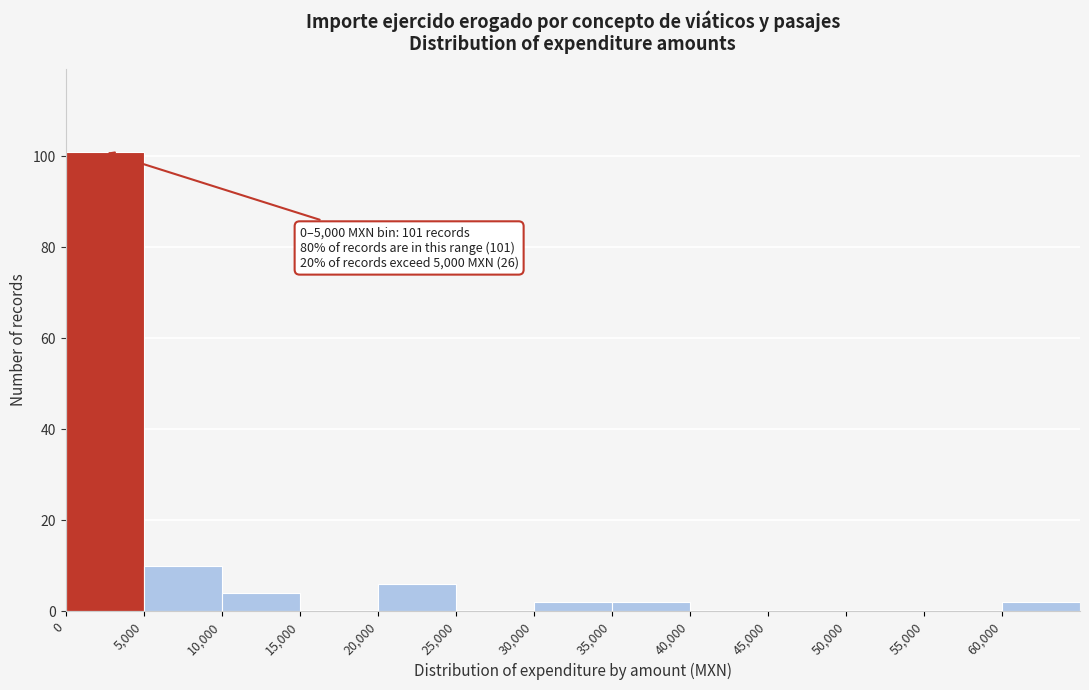

Over which range of the x-axis is the bar tallest?

0 to 5000